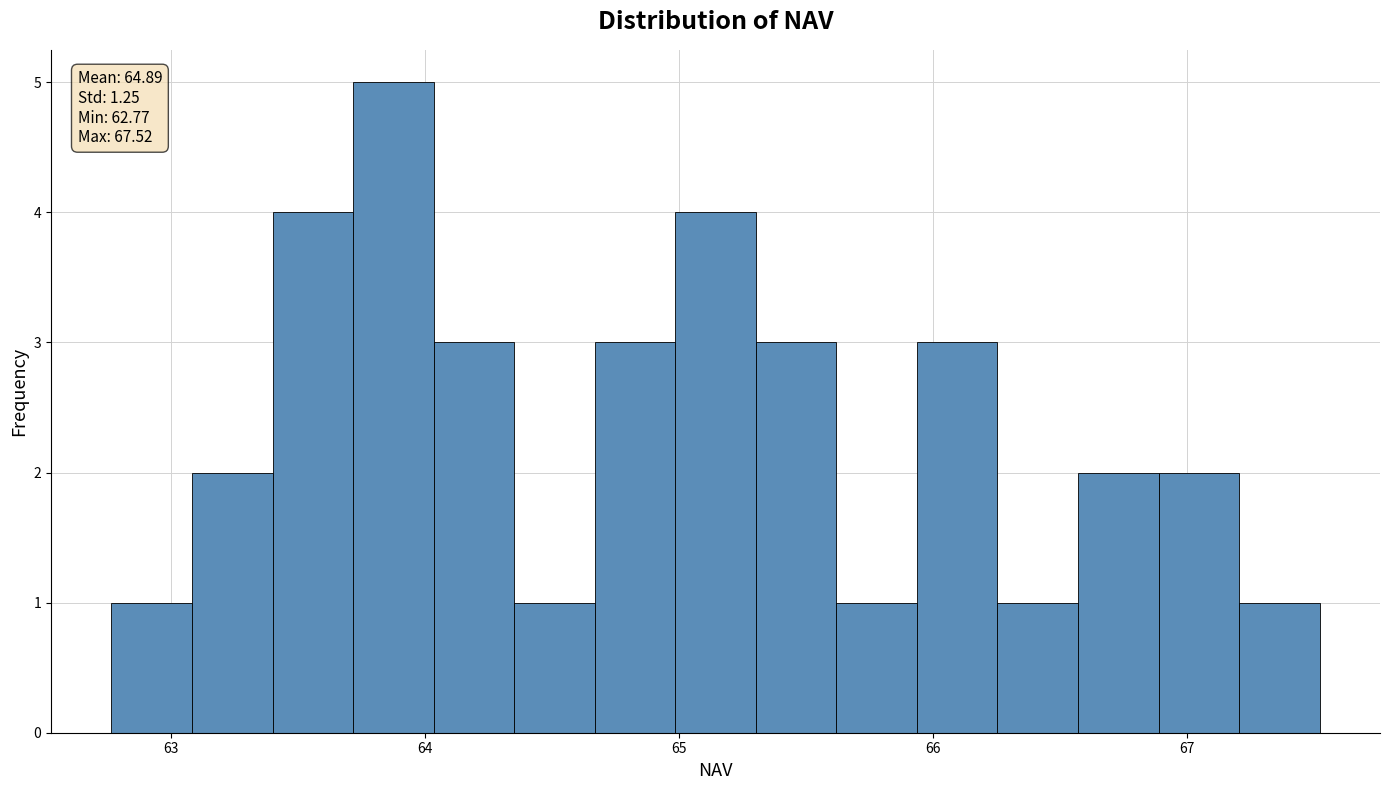

Read against the x-axis, roughly where is the centre of the tallest bar?

63.9